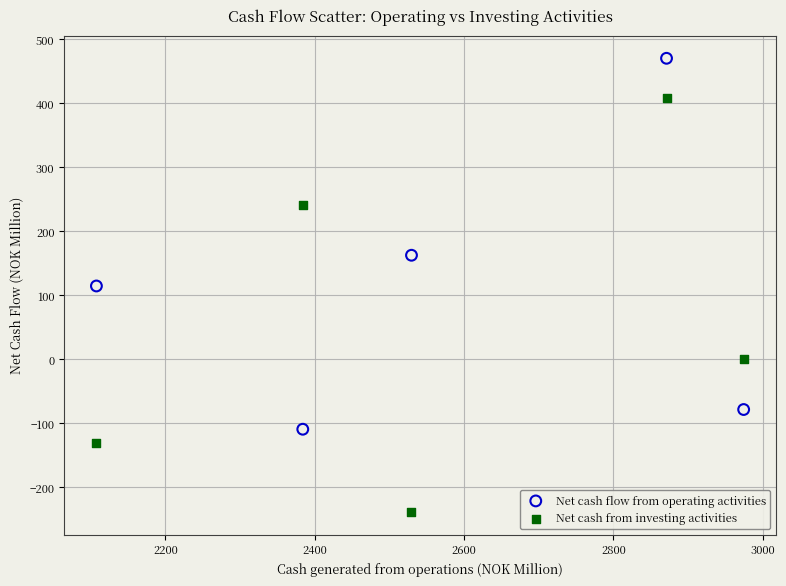

What is the X range (max minus min) for the scatter plot?

866.9